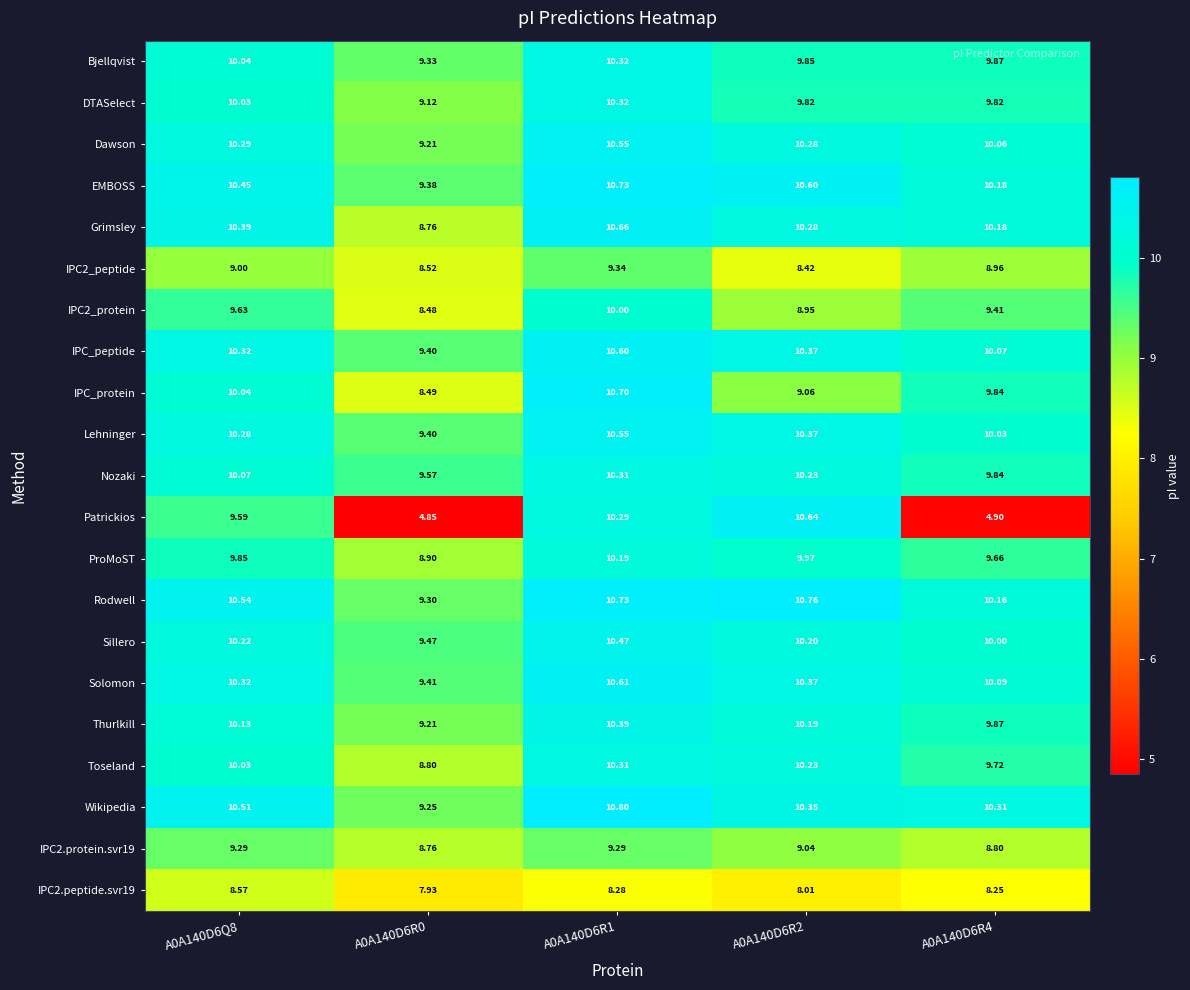

Which series has the largest range (max minus min)?

Patrickios